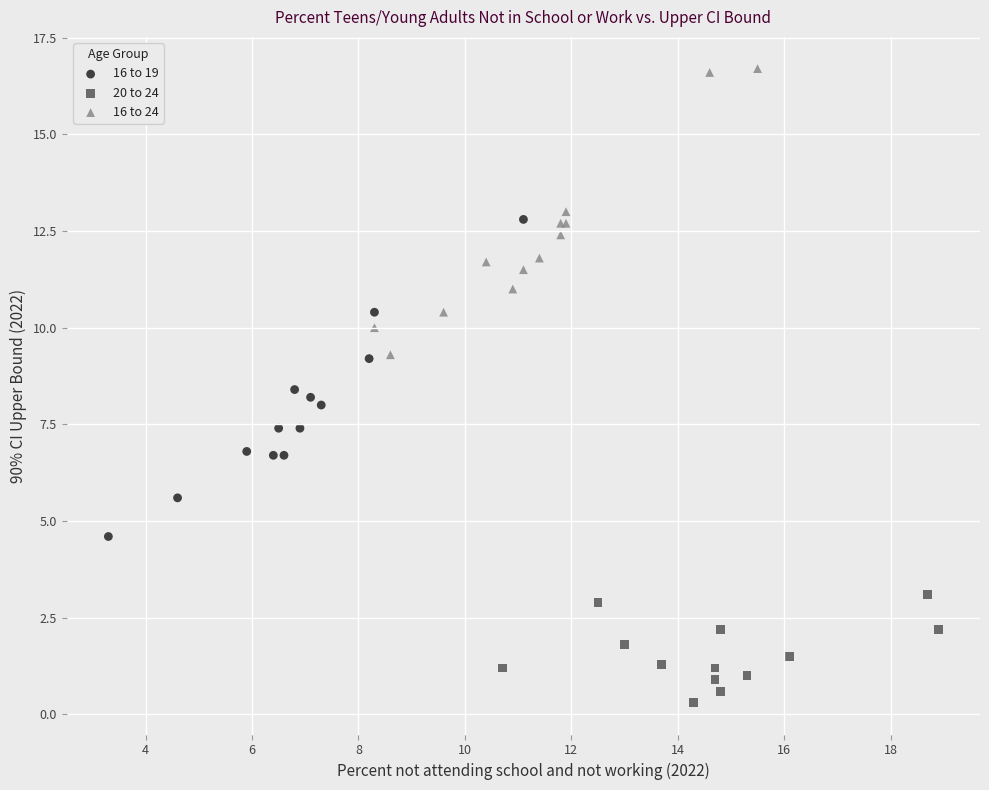

Which series reaches the minimum Y coordinate?

20 to 24